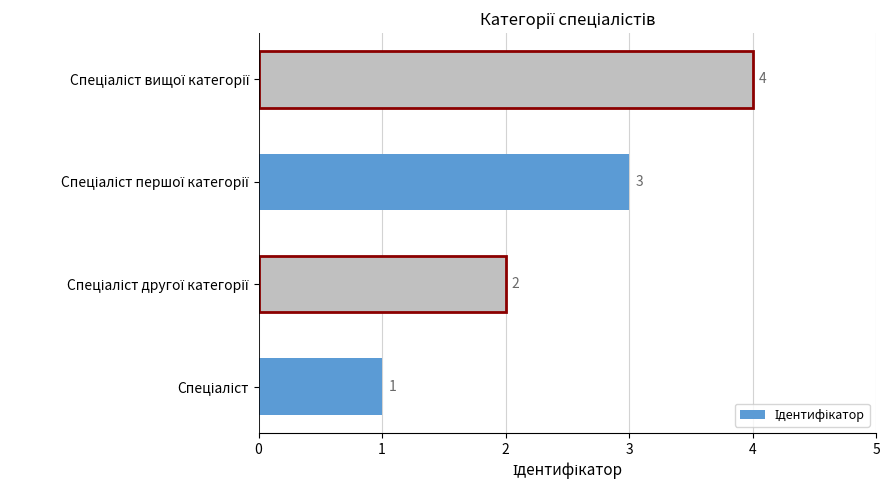

Count the values in the range 2 to 4.

3